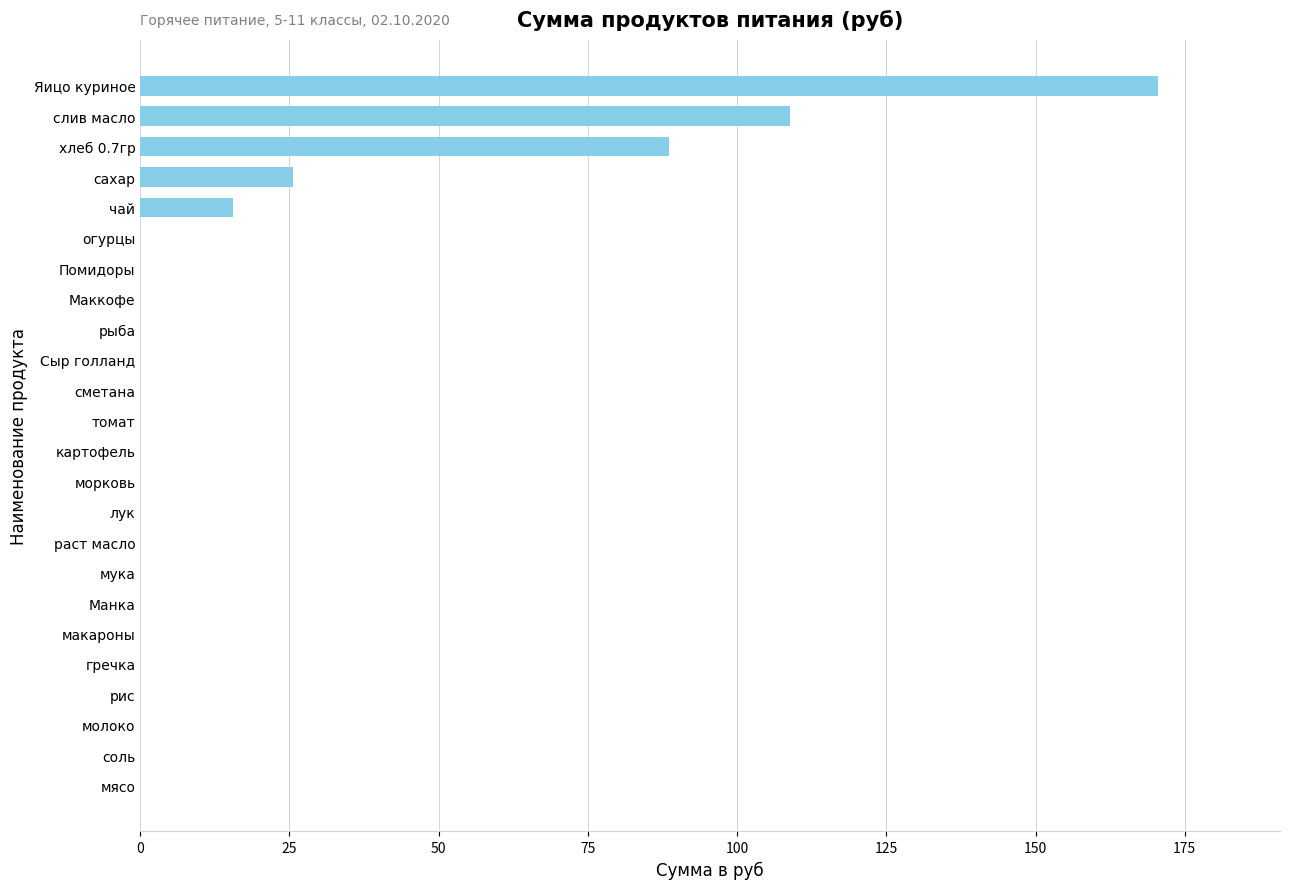

Reading top to bottom, what are all the values shown in this chart?

Яицо куриное=170.5	слив масло=108.8	хлеб 0.7гр=88.6	сахар=25.6	чай=15.5	огурцы=0.0	Помидоры=0.0	Маккофе=0.0	рыба=0.0	Сыр голланд=0.0	сметана=0.0	томат=0.0	картофель=0.0	морковь=0.0	лук=0.0	раст масло=0.0	мука=0.0	Манка=0.0	макароны=0.0	гречка=0.0	рис=0.0	молоко=0.0	соль=0.0	мясо=0.0